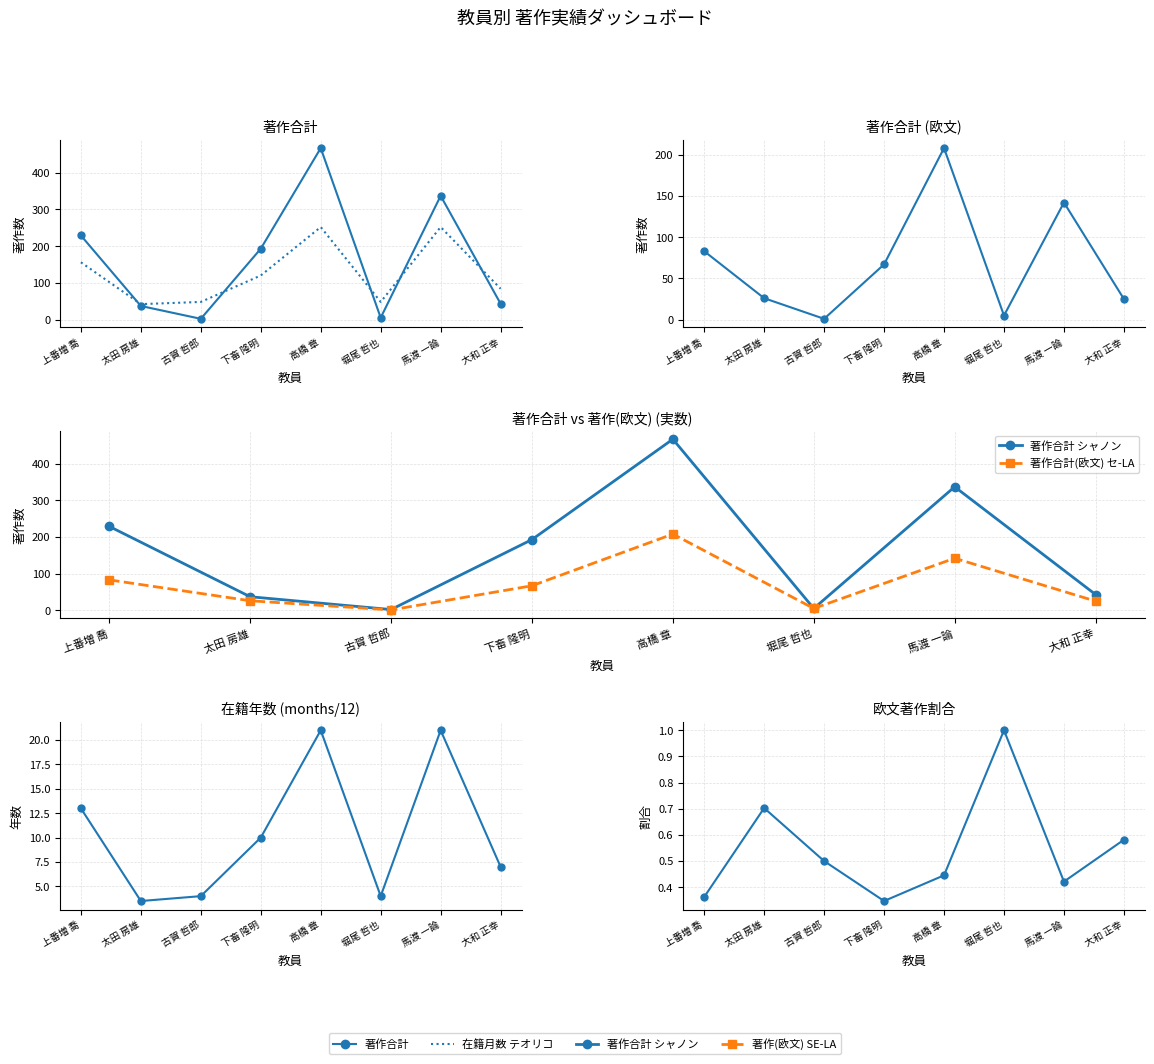

List the series in order of their peak value, lowest first.

著作合計(欧文), 在籍月数, 著作合計